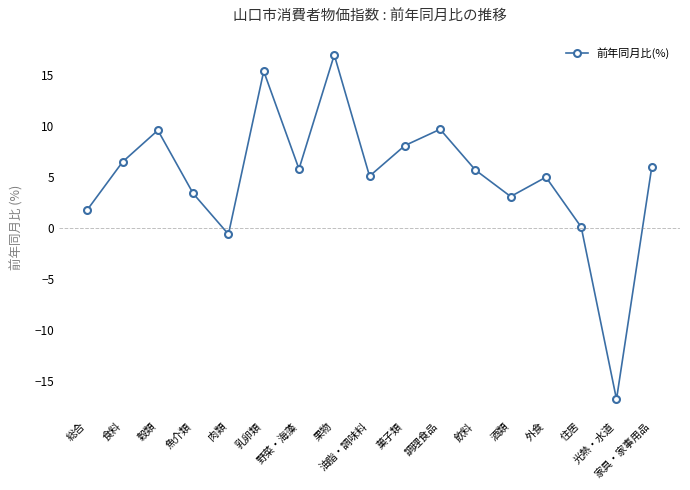

What position from the right is 総合?

17